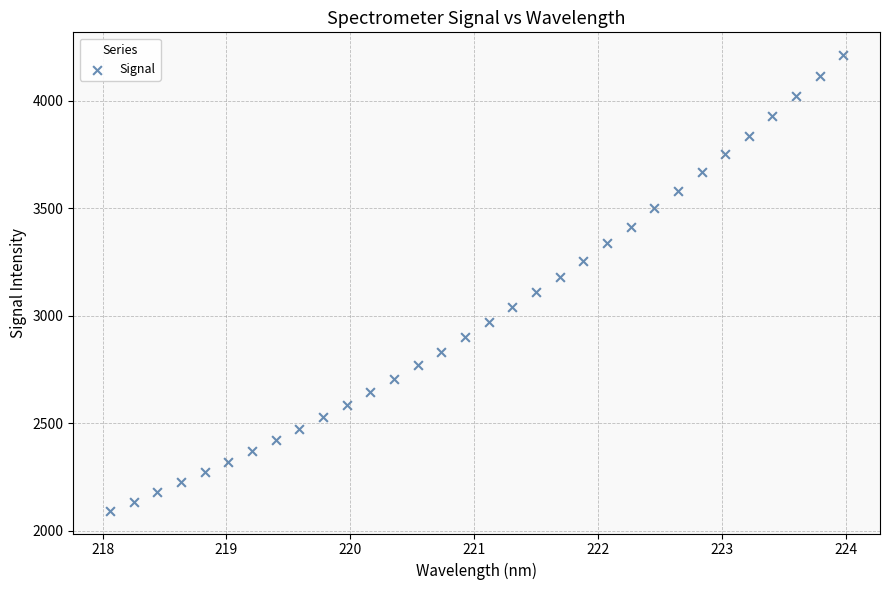

What is the range of Y values (max minus min)?

2117.9